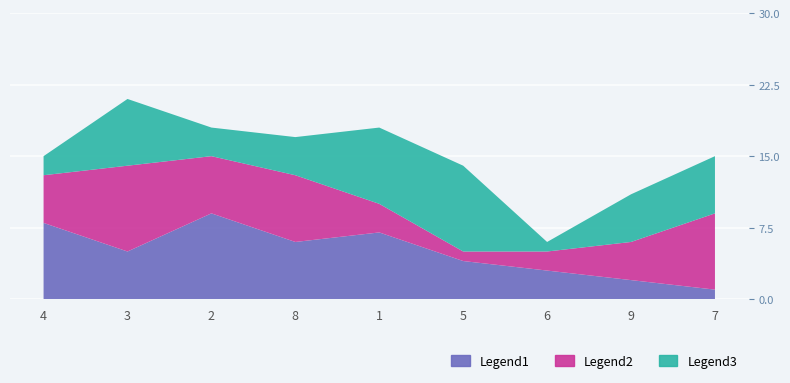

Which series ends up on top after the final intersection of Legend3 and Legend2?

Legend2